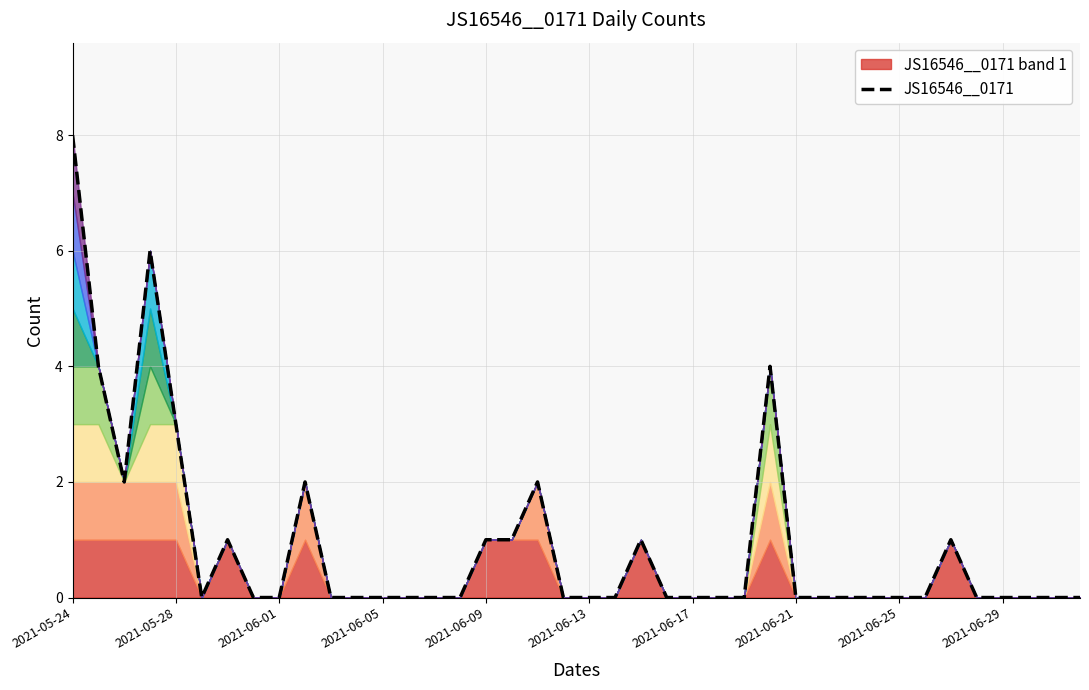

What is the highest value of the JS16546__0171 series?

8